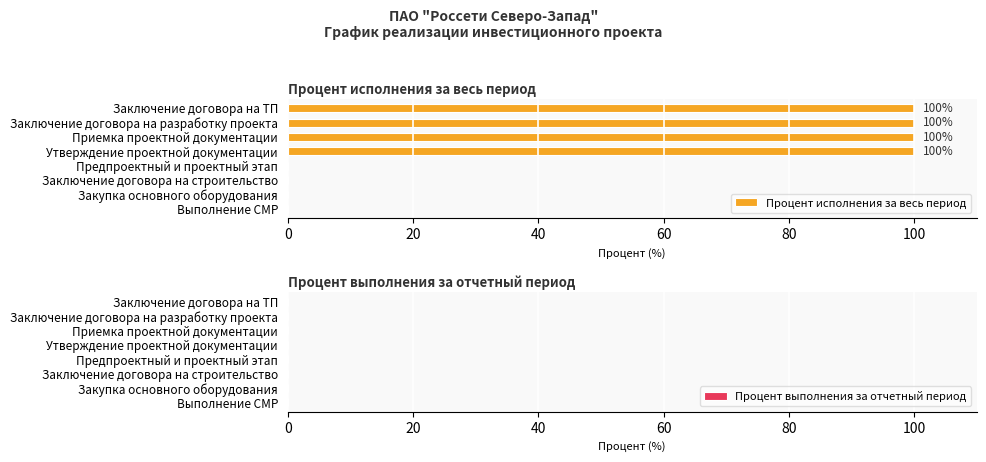

What is the sum of the values at Утверждение проектной документации and Заключение договора на строительство?

100